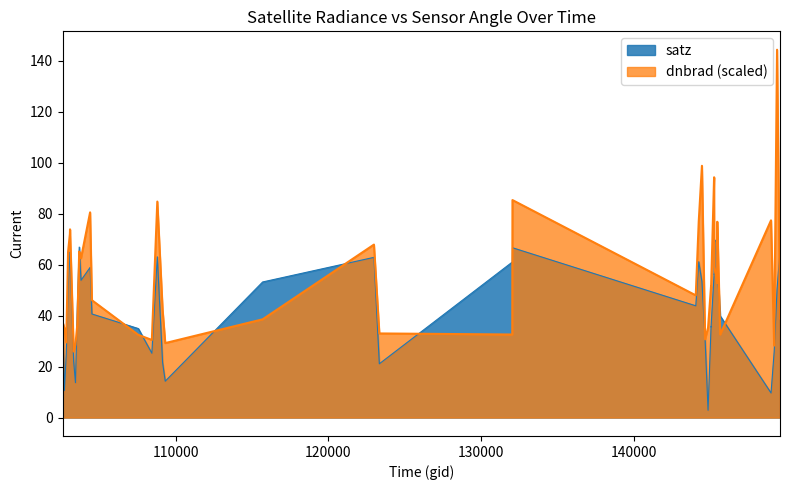

Where is satz nearest to the value 36?

145027